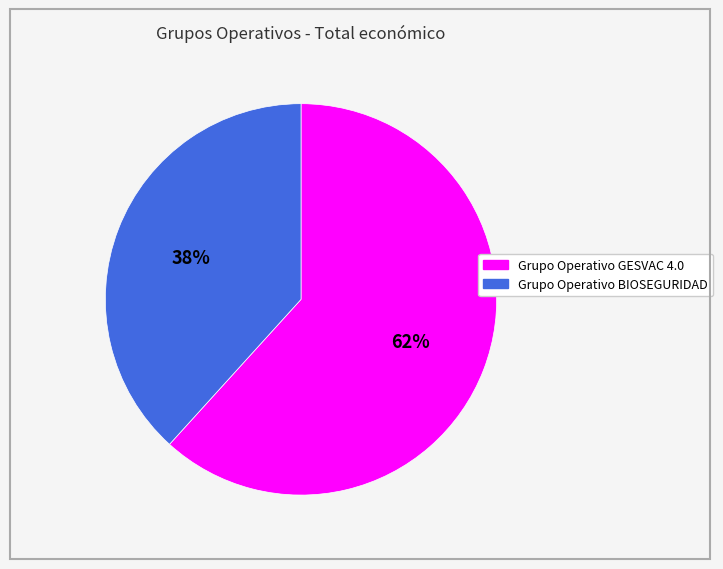

How many segments does this pie chart have?

2